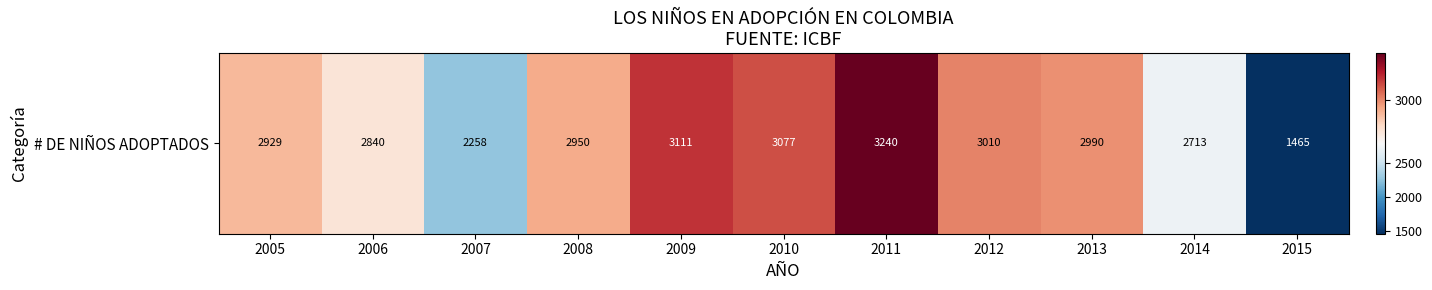

What is the approximate value at 2008?

2950